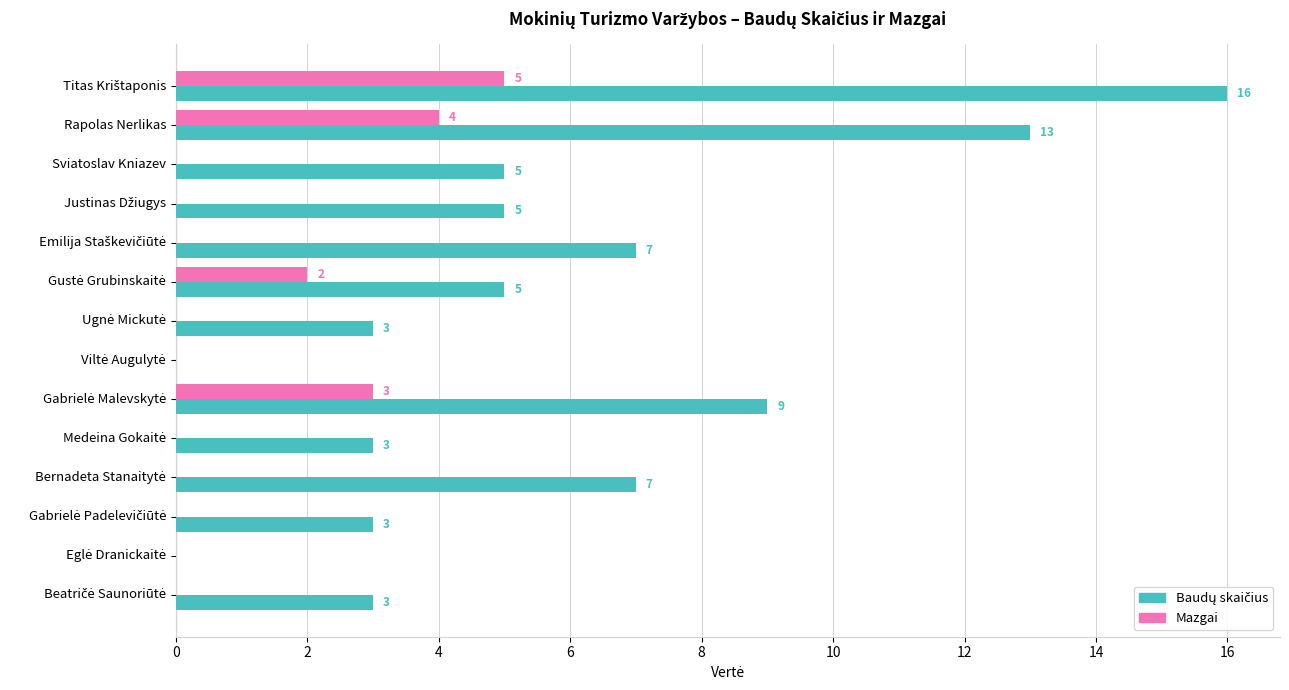

What is the highest value of the Mazgai series?

5